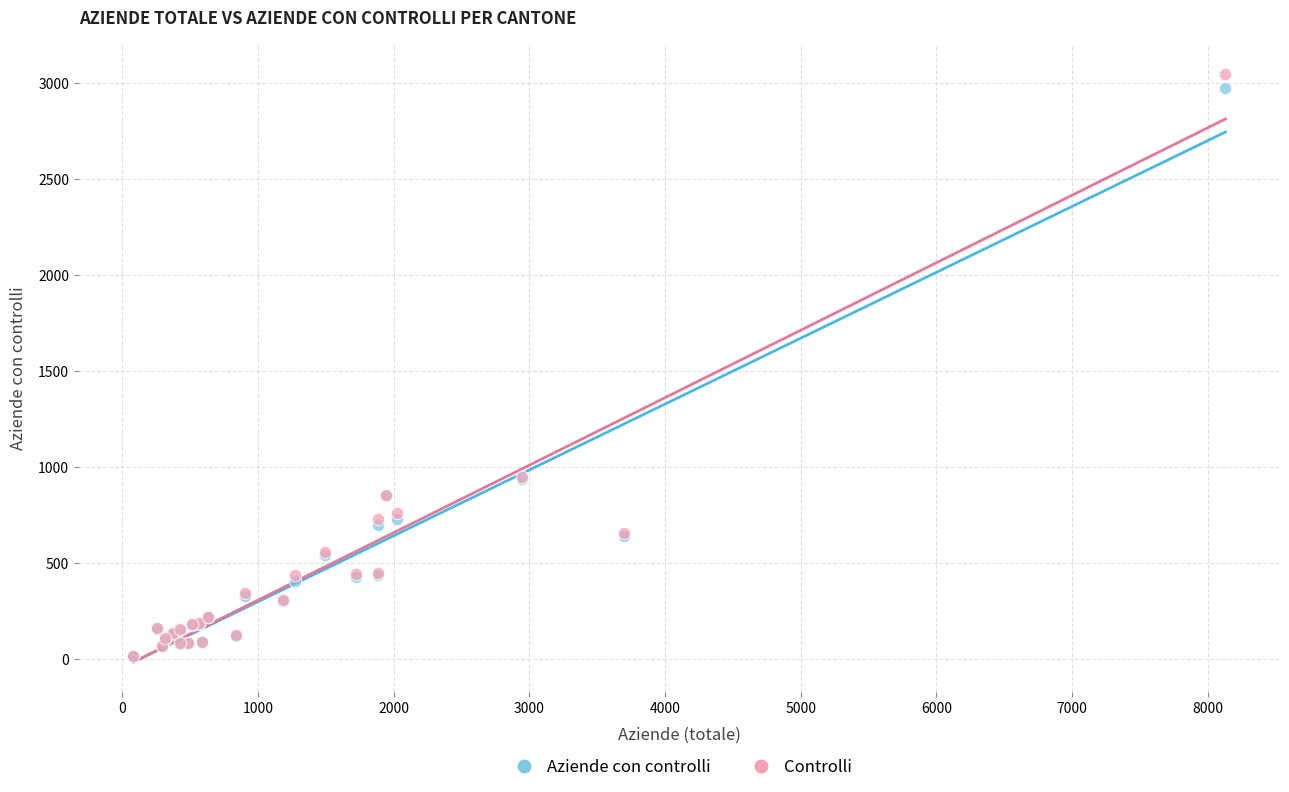

Which series contains the highest Y value?

Controlli